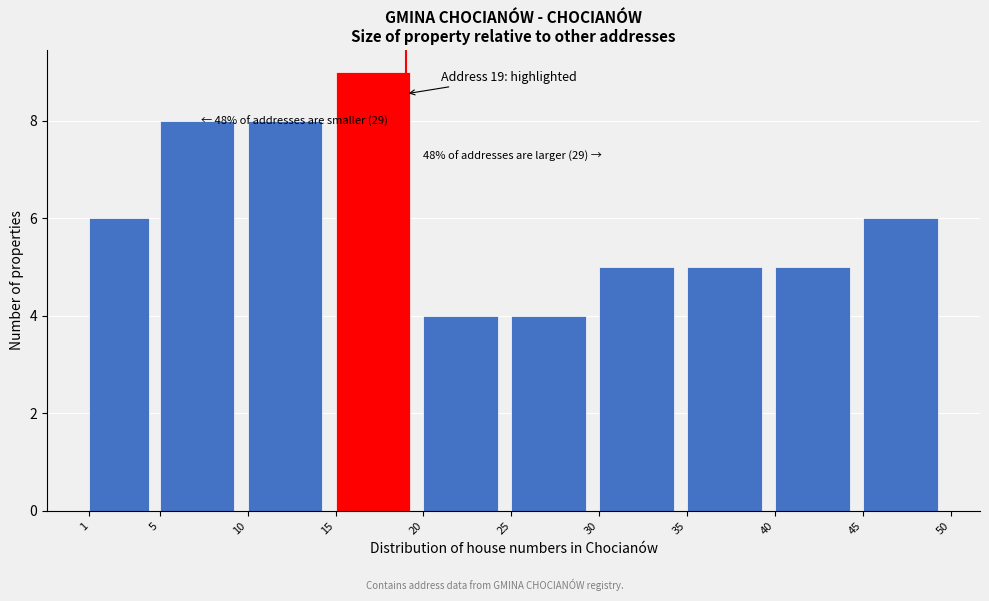

Over which range of the x-axis is the bar tallest?

15 to 20